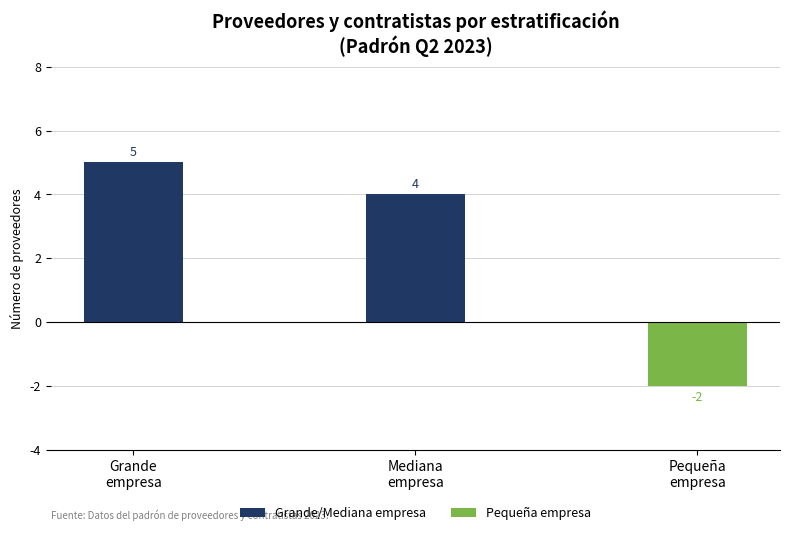

Which category has the lowest value in the Grande/Mediana empresa series?

Pequeña
empresa